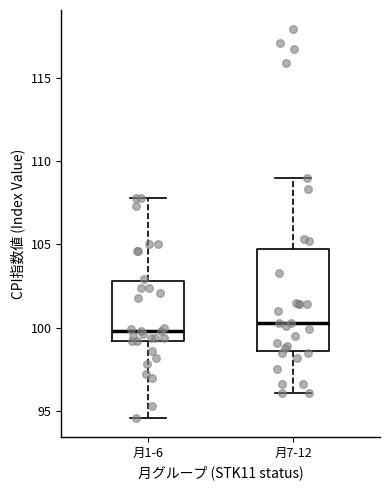

Reading left to right, transcribe this box plot: for each box, give where its median line is, the range the box spans, and where its two whiskers end, as read against the y-axis. The values are not printed on the chart, so give them approximately, as read against the axis.

月1-6: median 100.0, box 99.0 to 103.0, whiskers 94.5 to 108.0
月7-12: median 100.5, box 98.5 to 104.5, whiskers 96.0 to 109.0